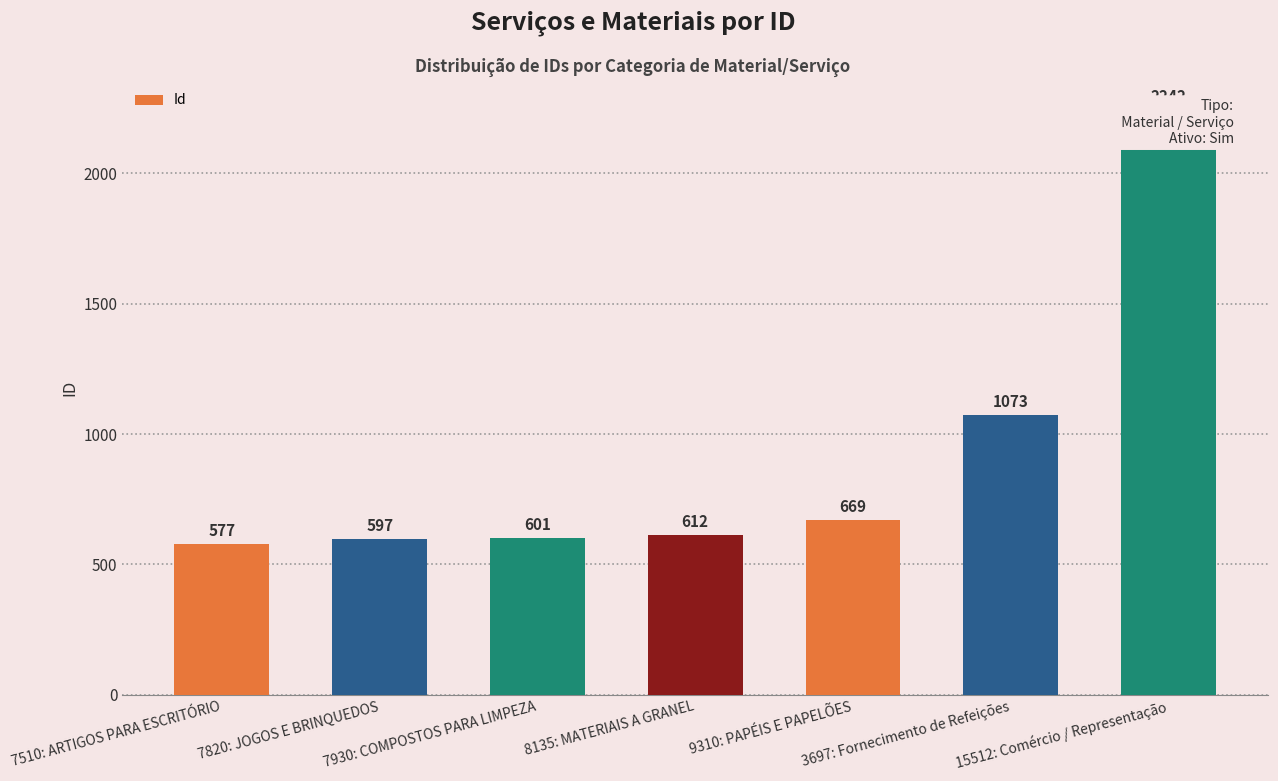

The value at 7820: JOGOS E BRINQUEDOS is 818. True or false?

False